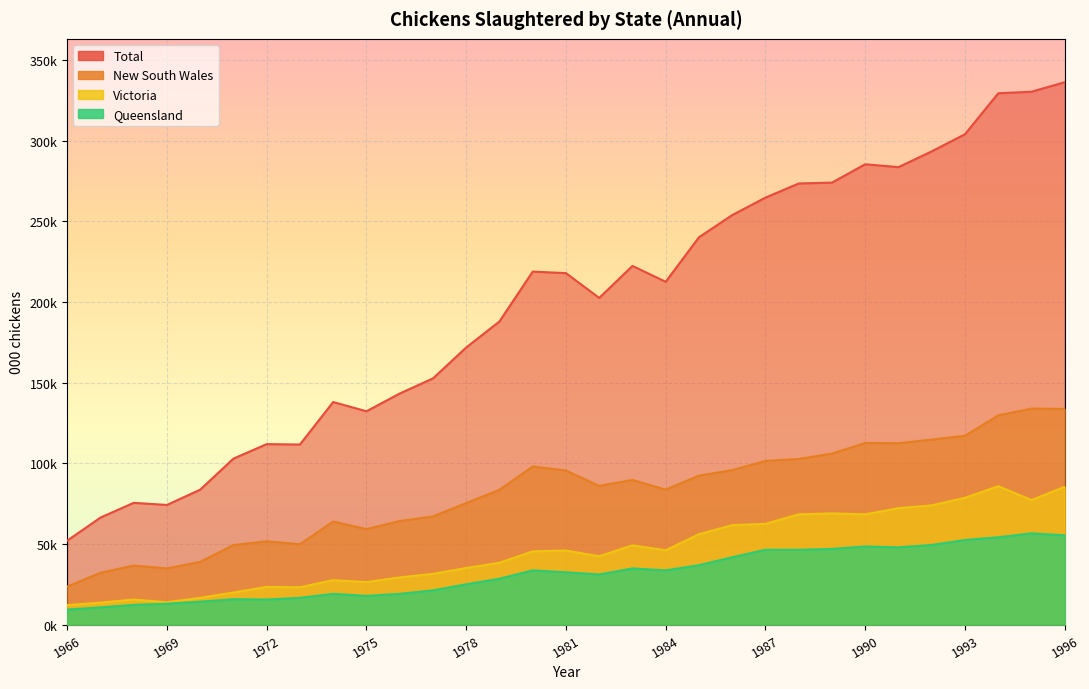

In Total, how many points are higher than both neighbors (excluding endpoints)?

6